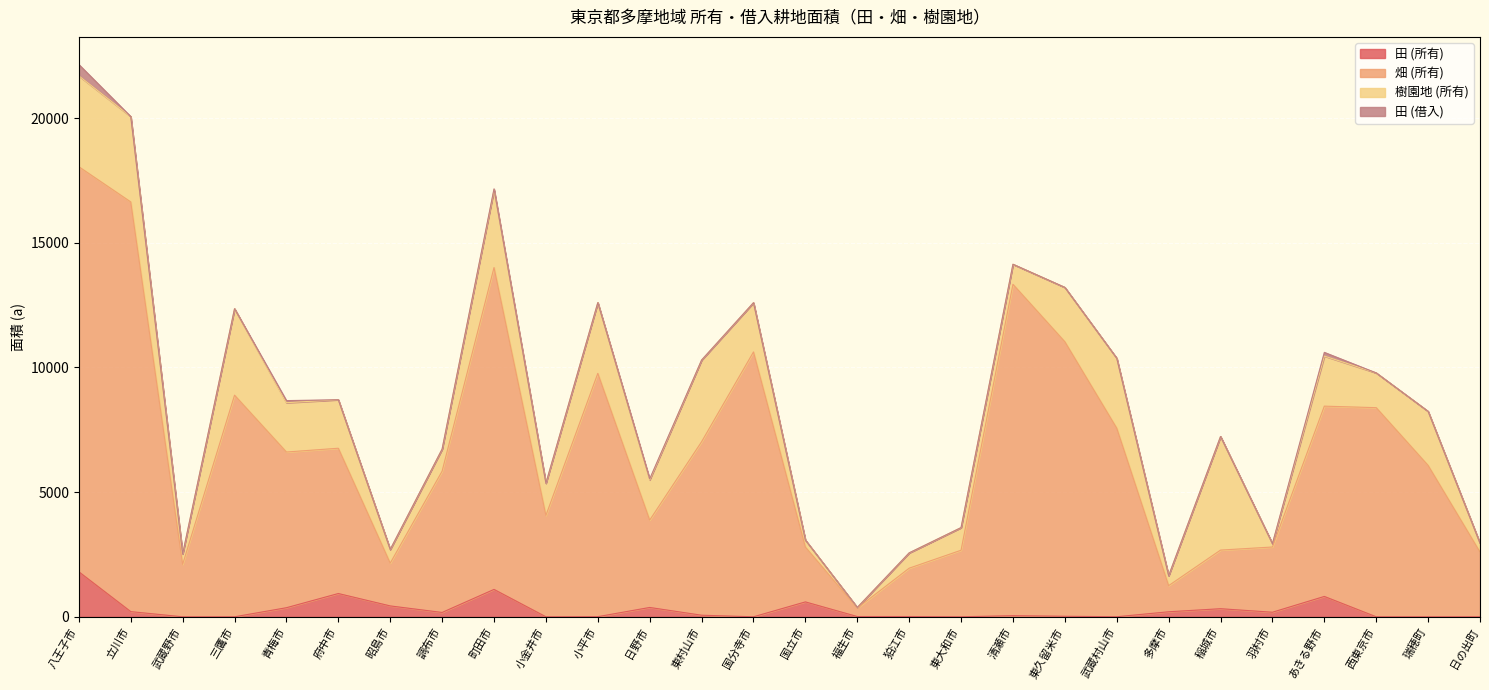

What are all the series names shown in the legend?

田 (所有), 畑 (所有), 樹園地 (所有), 田 (借入)